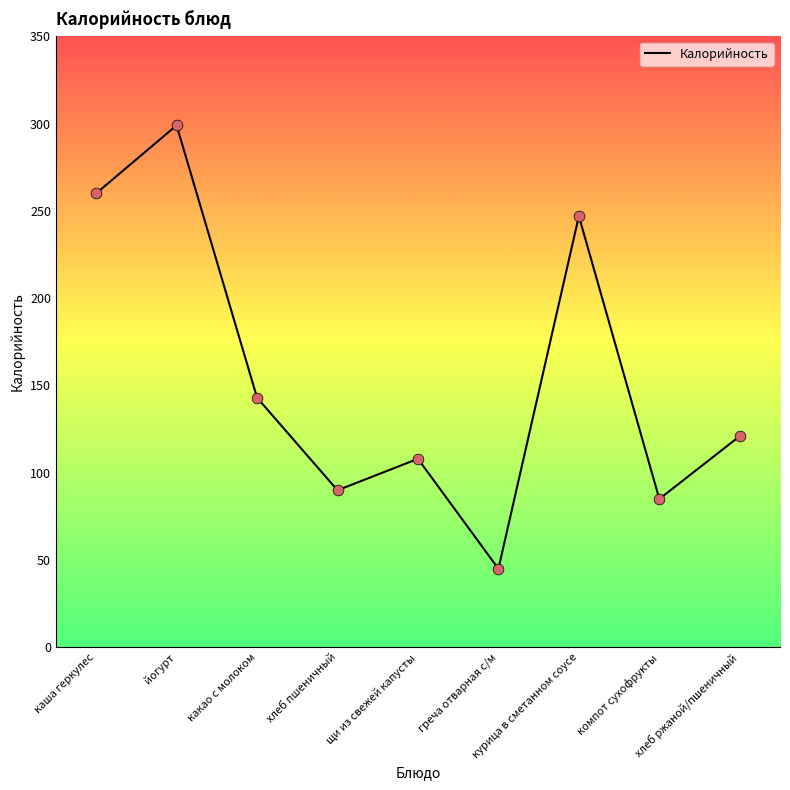

Between йогурт and каша геркулес, which is larger?

йогурт